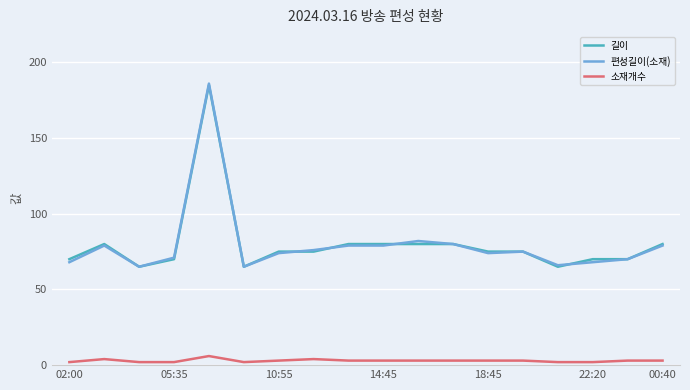

True or false: 길이 and 소재개수 intersect in this chart.

False